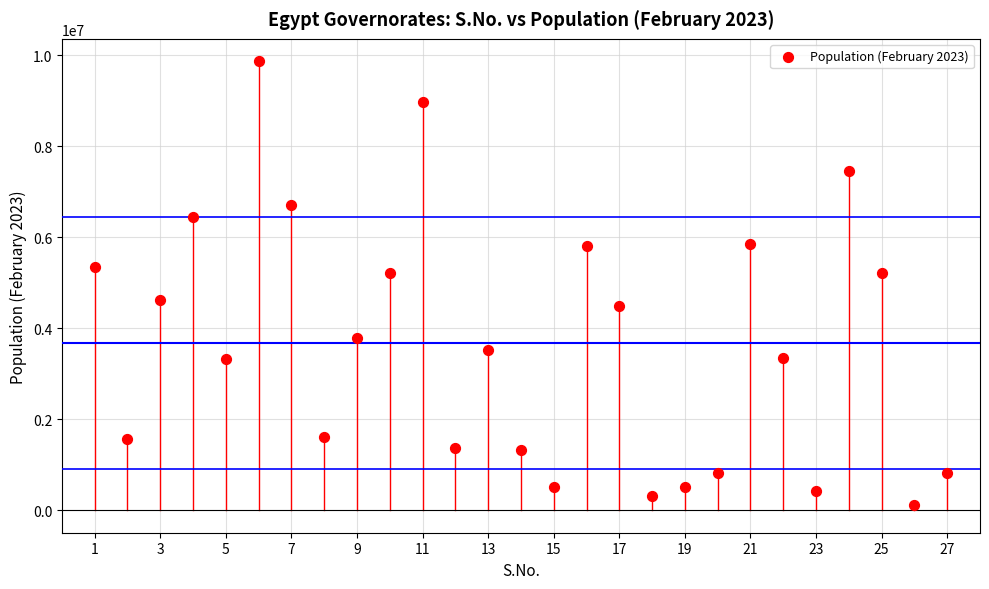

What is the range of Y values (max minus min)?

9751000